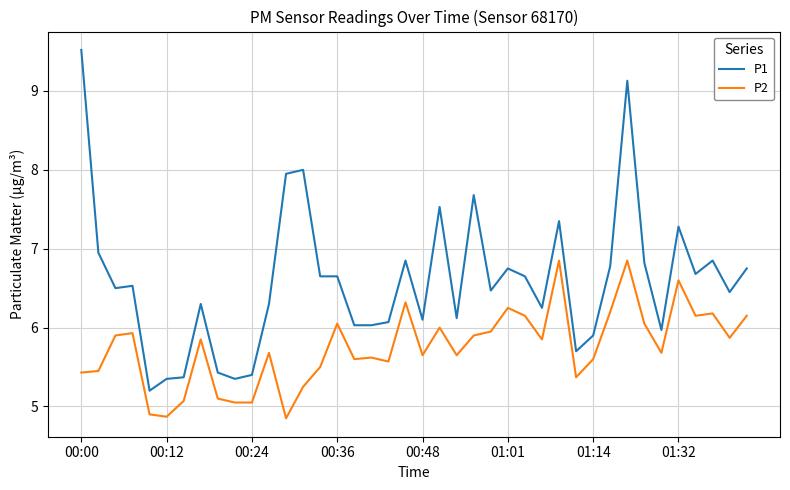

Is this an area chart (filled region under the line)?

No